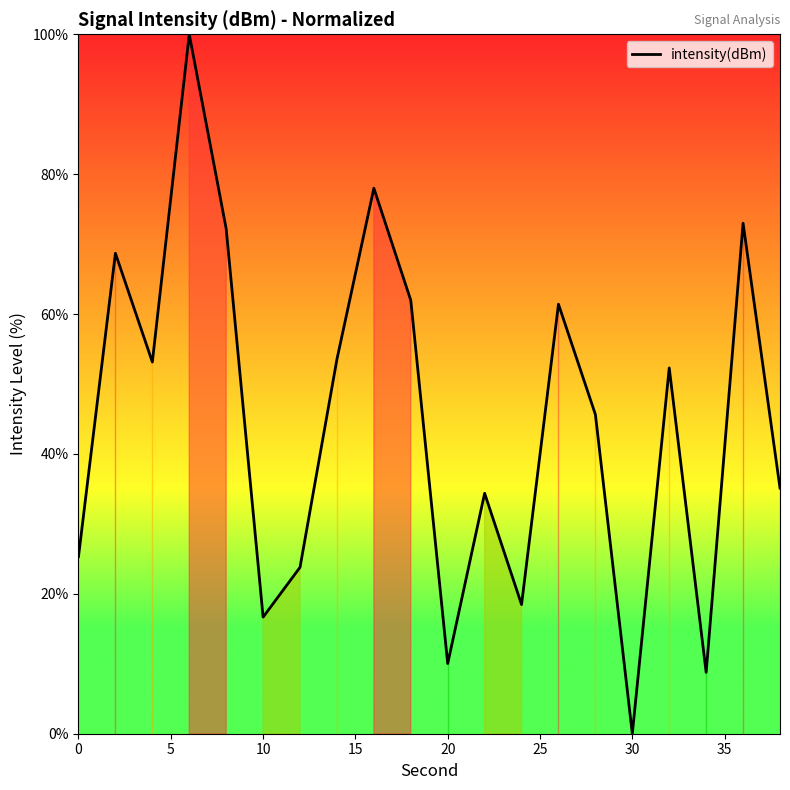

What is the difference between the maximum and minimum values?

100.0